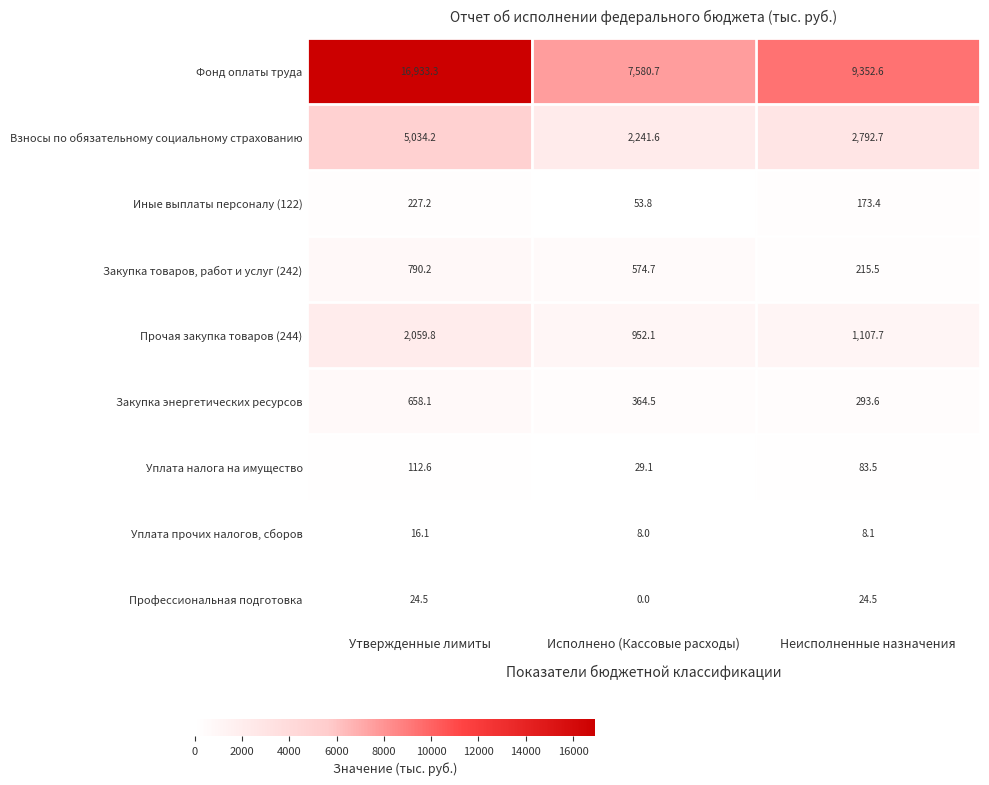

Between Исполнено (Кассовые расходы) and Неисполненные назначения, which series saw the biggest shift?

Фонд оплаты труда